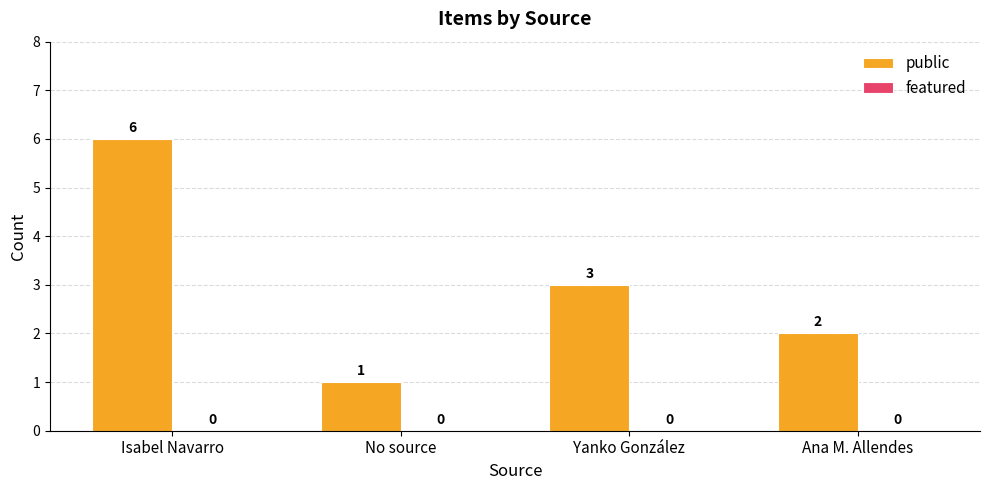

The chart shows a value of 1 at No source. True or false?

True